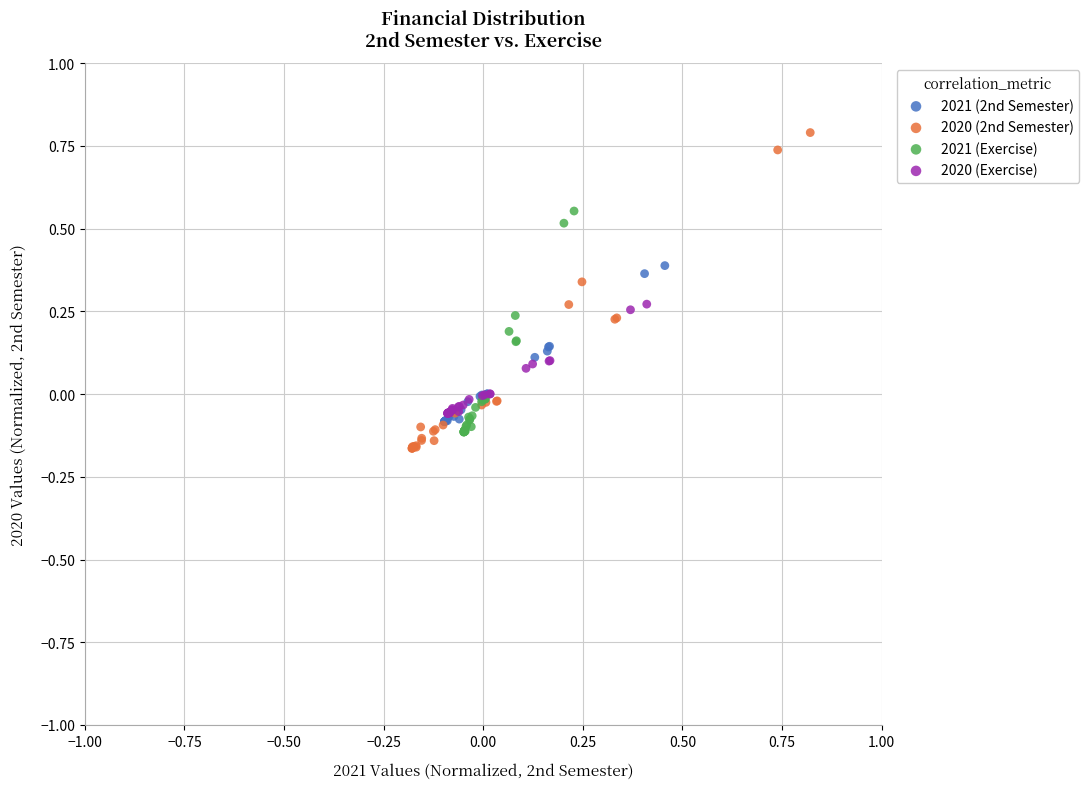

Which series reaches the minimum Y coordinate?

2020 (2nd Semester)